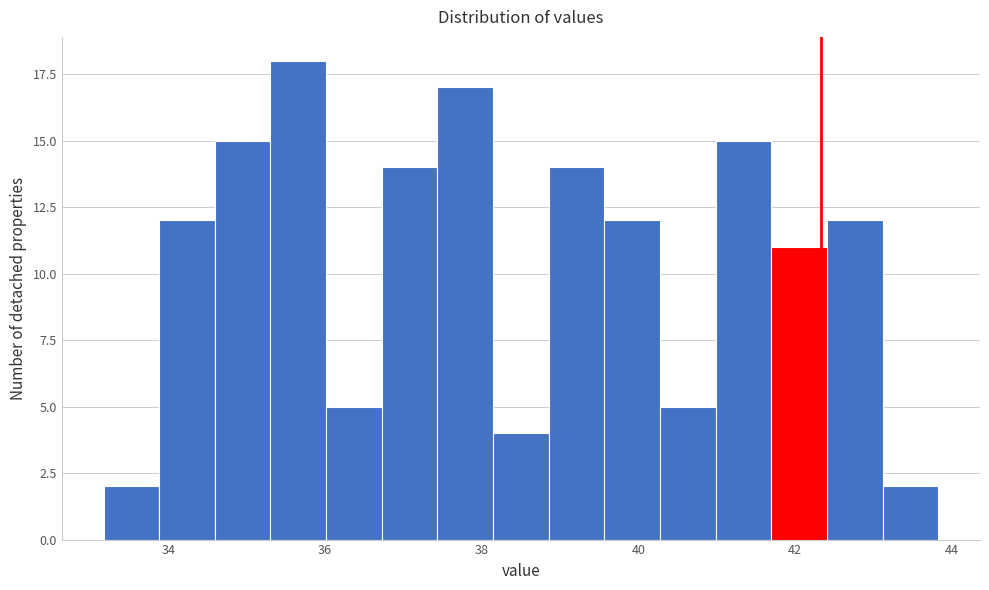

Around what value on the x-axis is the tallest bar? Give the approximate position of its centre, as read against the axis.

35.6